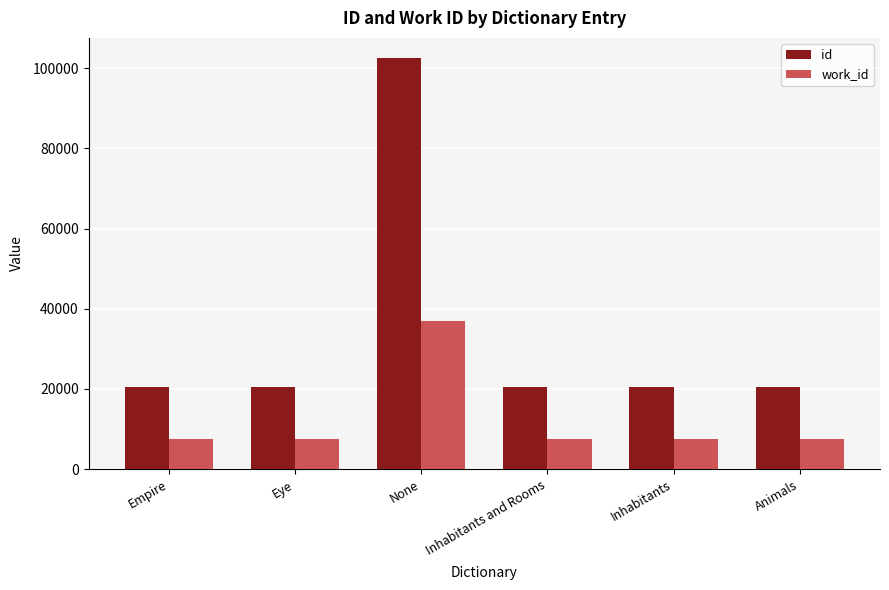

What is the value of the work_id bar at the 4th from the left?

7407